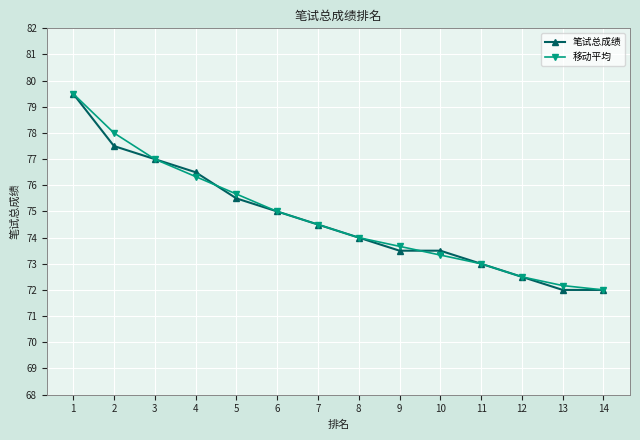

True or false: 笔试总成绩 has more than 1 points higher than both neighbors.

False